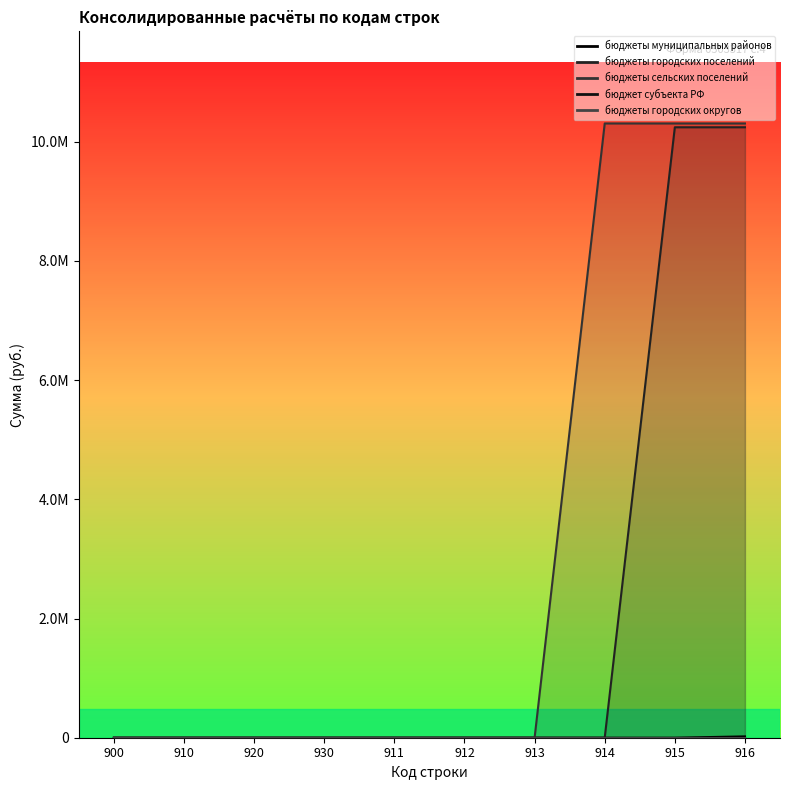

The бюджеты сельских поселений series shows -3596843.1 at 911. True or false?

False